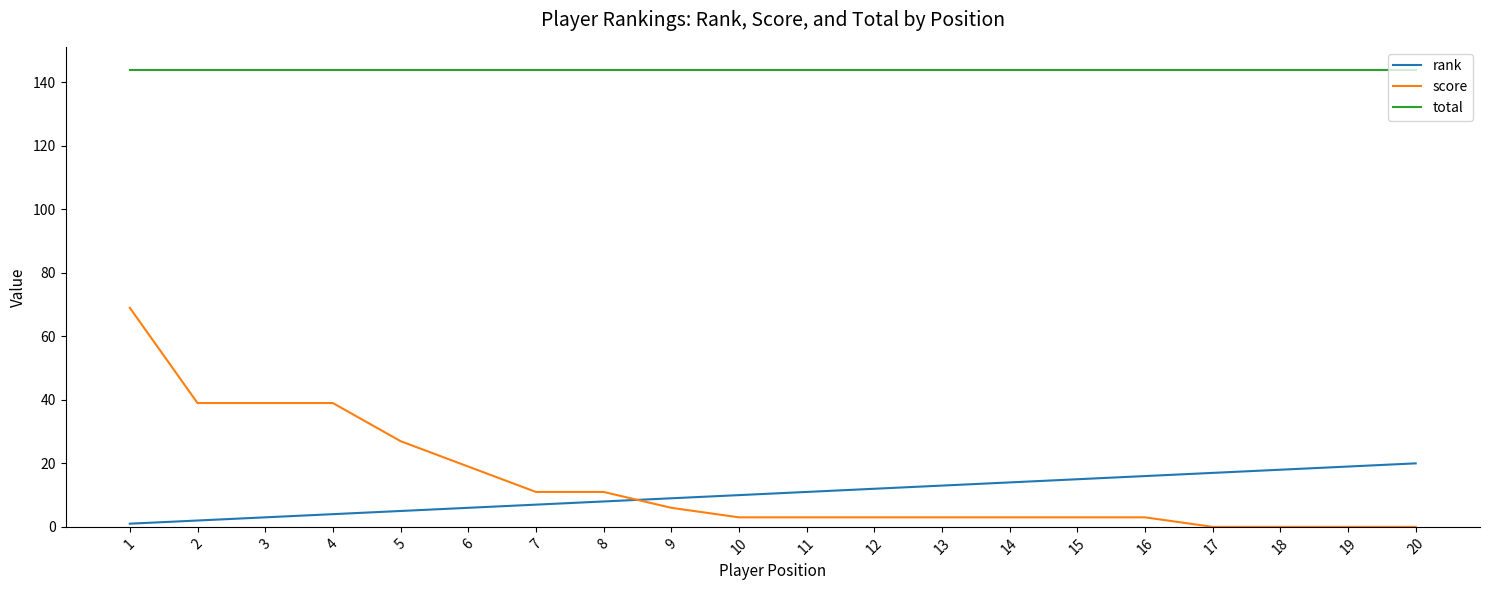

True or false: rank and total cross at least once.

False